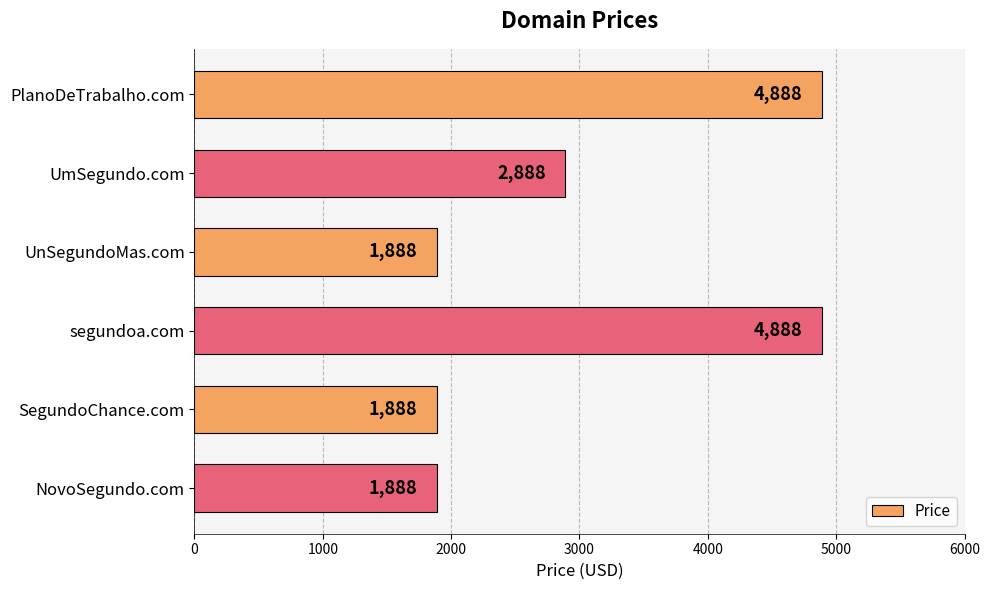

What is the difference between the maximum and second lowest values?

3000